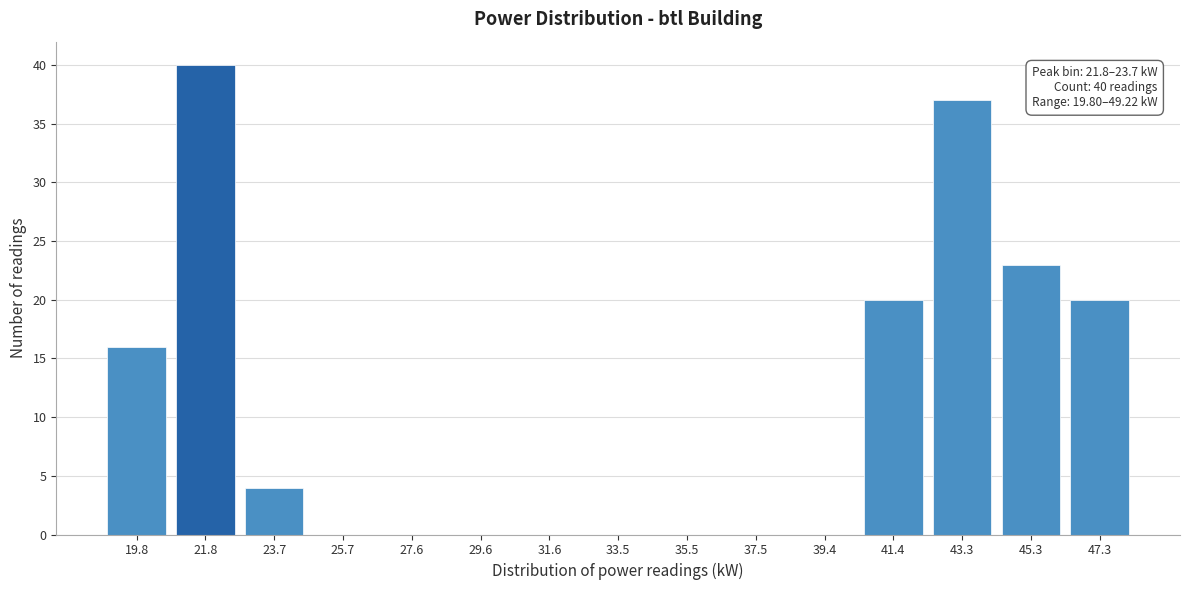

Reading left to right, what are all the values shown in this chart?

19.8=16	21.8=40	23.7=4	25.7=0	27.6=0	29.6=0	31.6=0	33.5=0	35.5=0	37.5=0	39.4=0	41.4=20	43.3=37	45.3=23	47.3=20